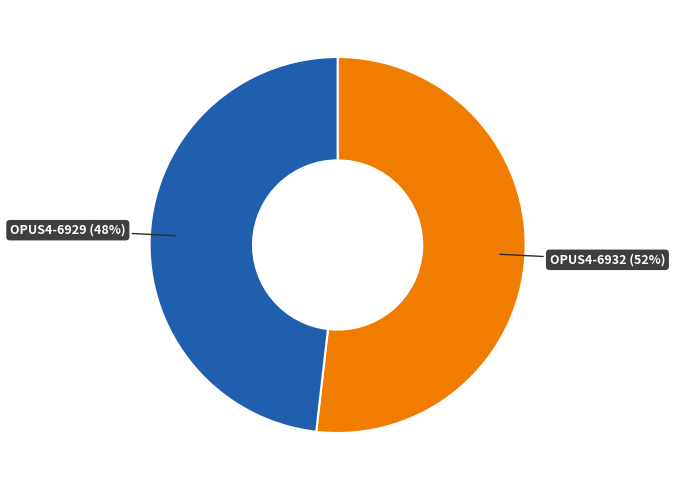

To the nearest percent, what is the difference between the largest and smallest slice percentages?

4%